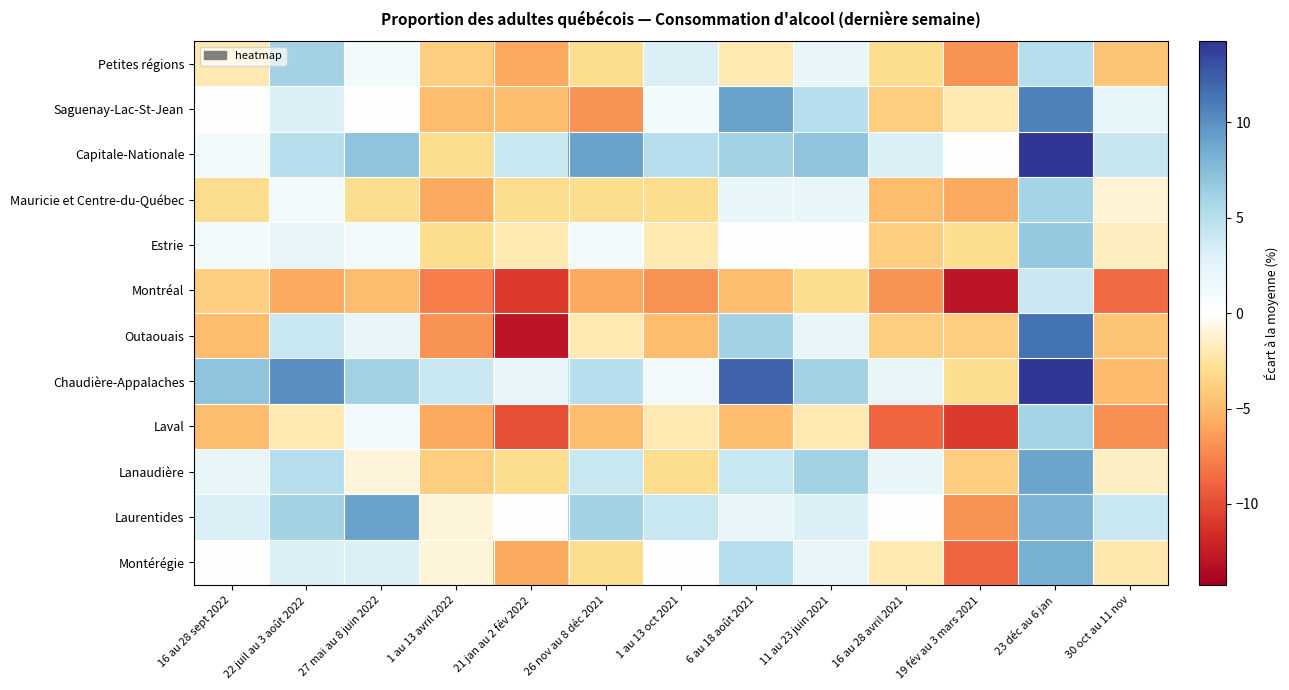

What is the total value across all series at 22 juil au 3 août 2022?

38.2